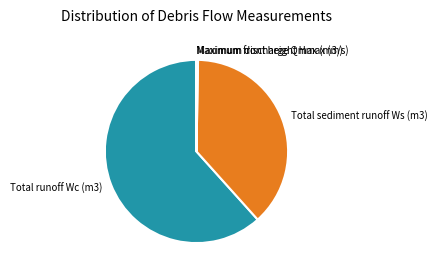

Which category has the biggest portion of the pie?

Total runoff Wc (m3)